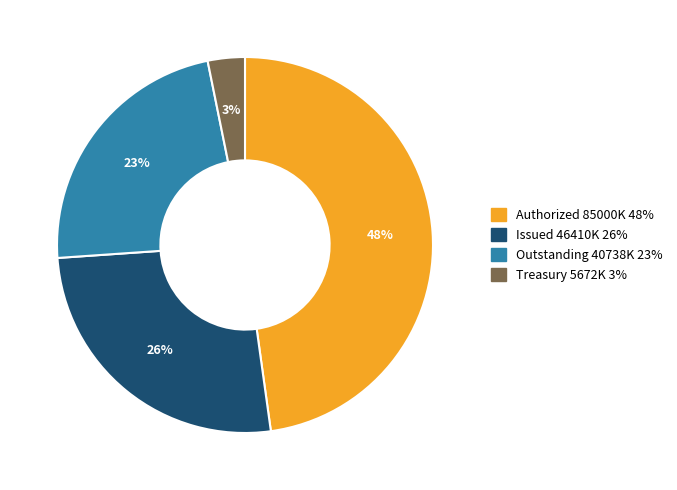

Count the number of slices in the pie.

4